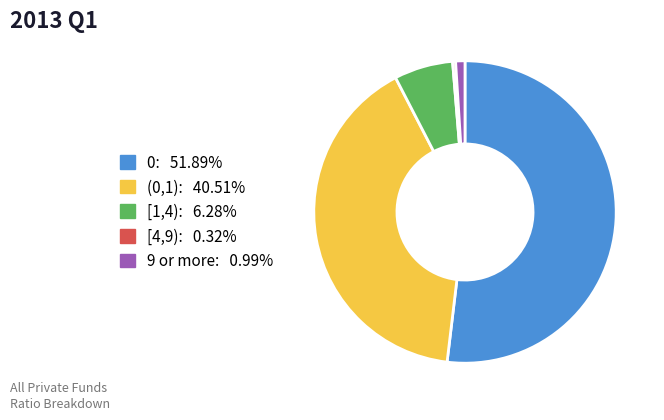

Is the sum of [4,9): 0.32% and 9 or more: 0.99% greater than half?

No